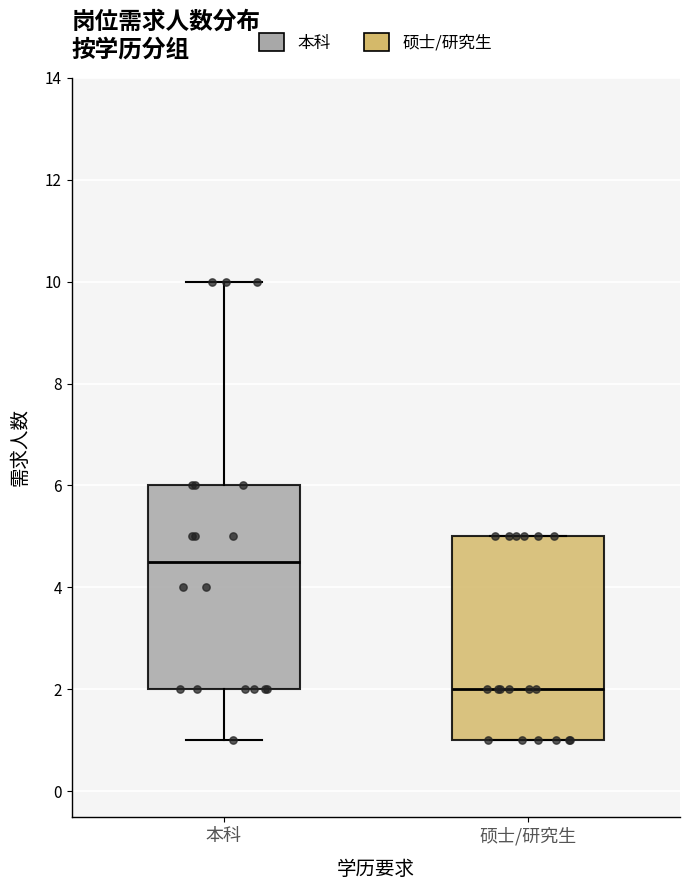

Reading left to right, transcribe this box plot: for each box, give where its median line is, the range the box spans, and where its two whiskers end, as read against the y-axis. The values are not printed on the chart, so give them approximately, as read against the axis.

本科: median 4.6, box 2.0 to 6.0, whiskers 1.0 to 10.0
硕士/研究生: median 2.0, box 1.0 to 5.0, whiskers 1.0 to 5.0